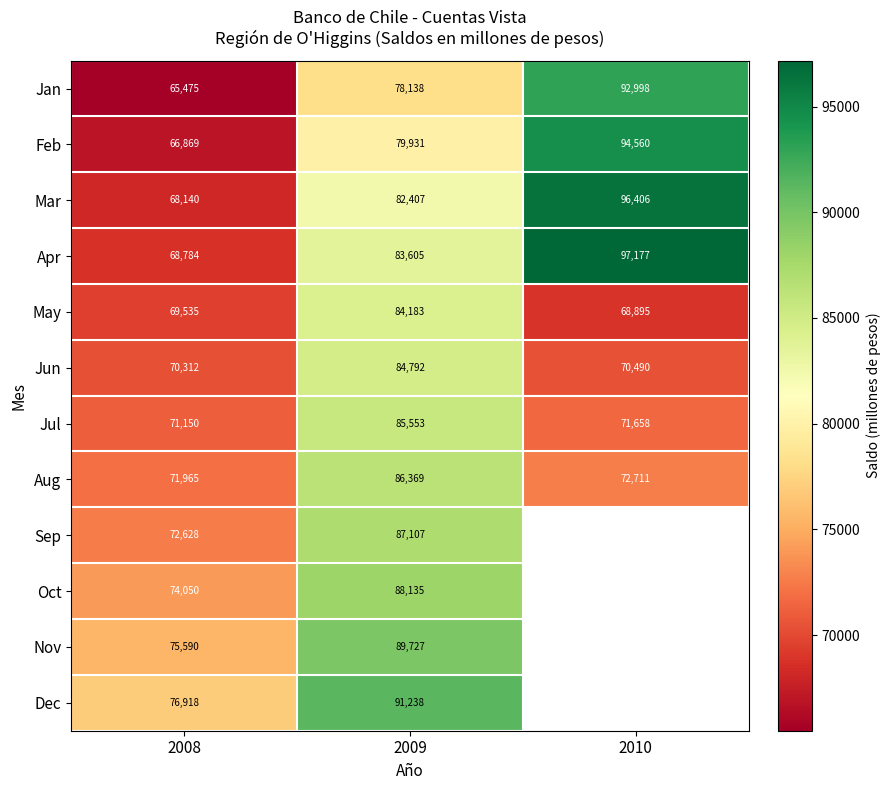

What is the total value across all series at 2008?

851416